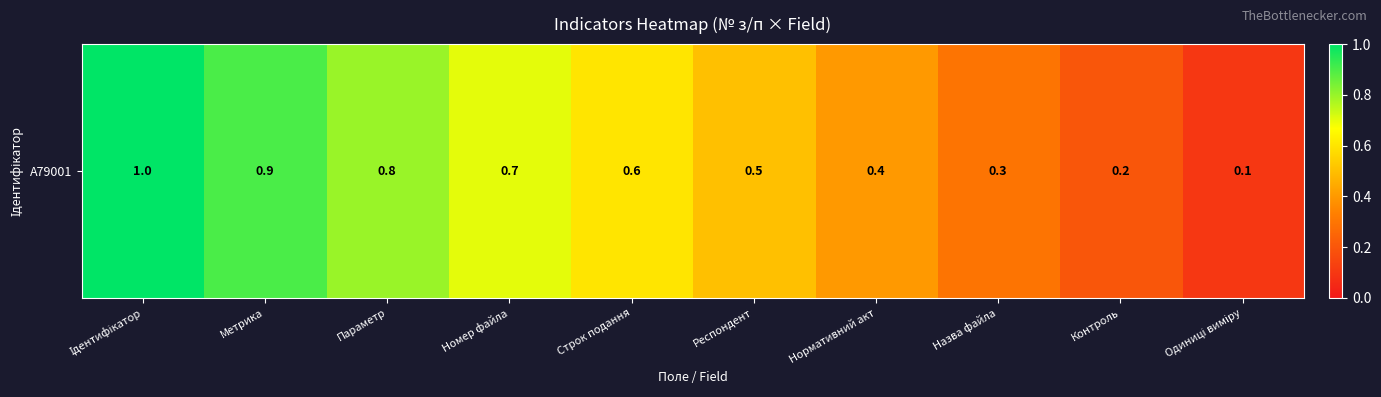

What is the greatest value displayed?

1.0